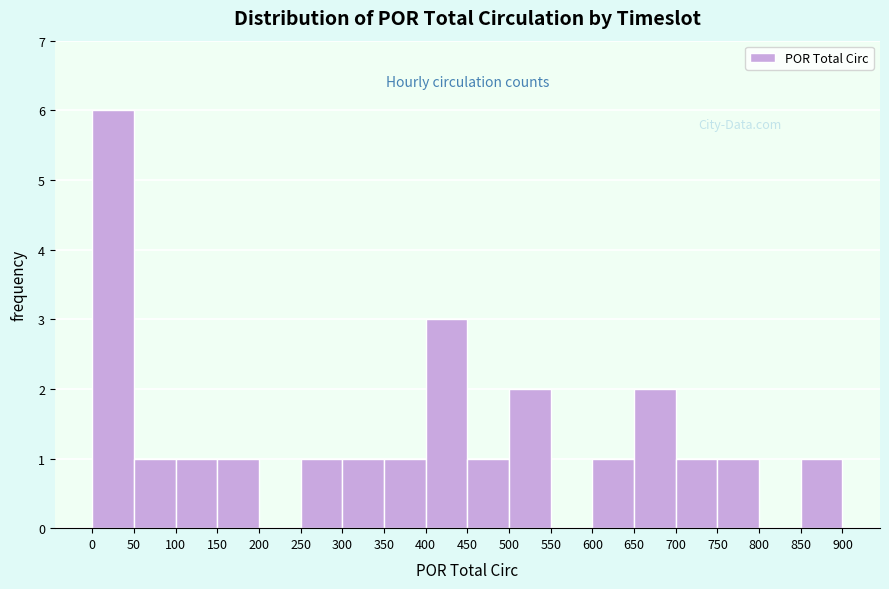

How tall is the bar that spans 150 to 200 on the x-axis? The values are not printed on the chart, so give them approximately, as read against the axis.

1